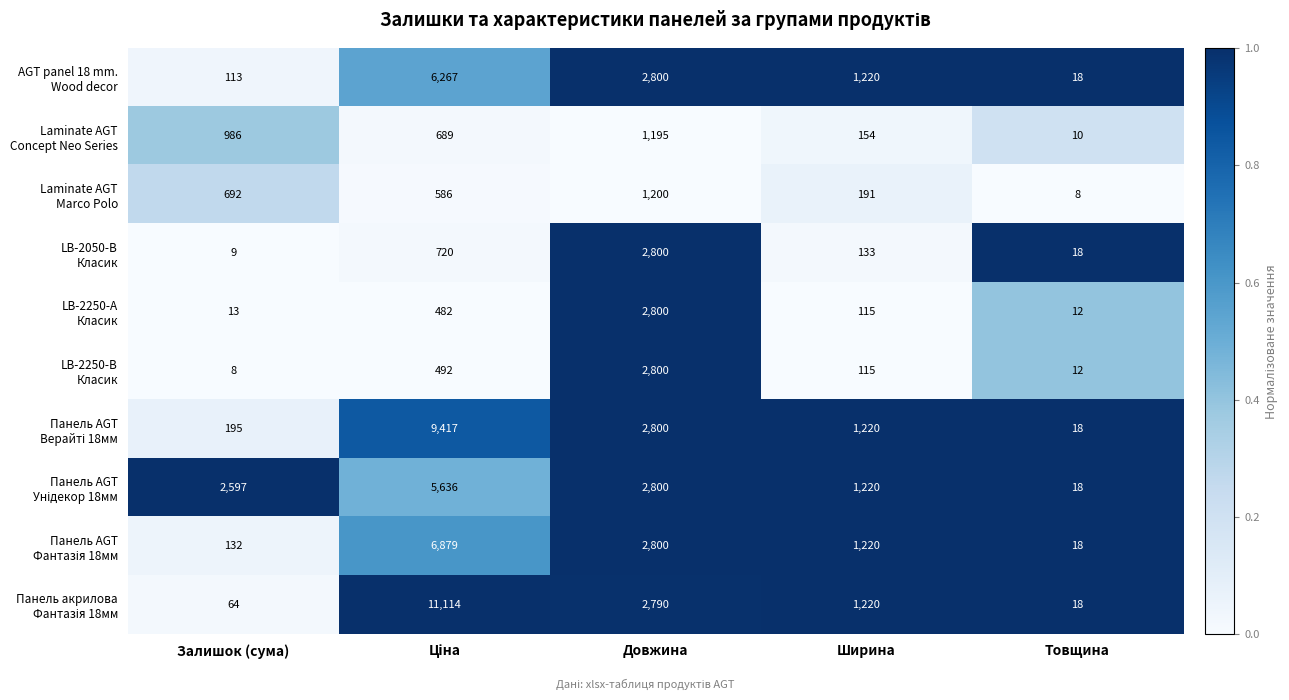

At how many categories does at least one series exceed 1991?

3